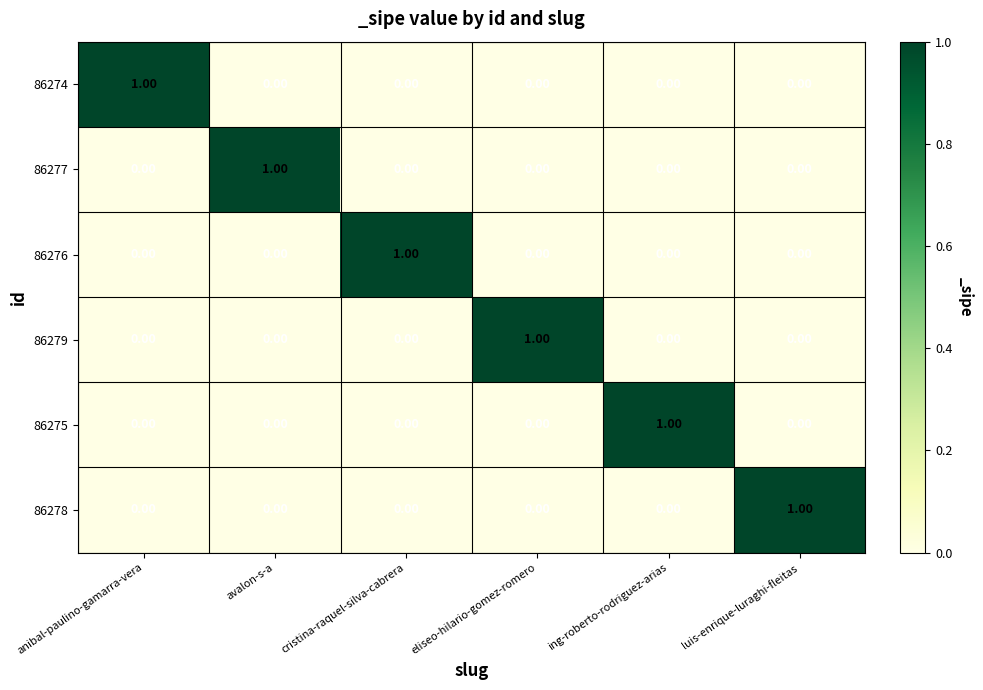

At how many categories does at least one series exceed 0?

6